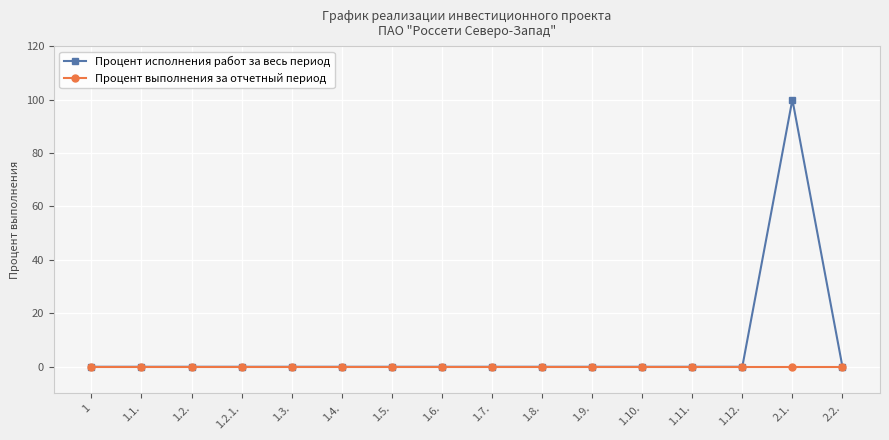

The Процент выполнения за отчетный период series shows 0 at 1.2.1.. True or false?

True